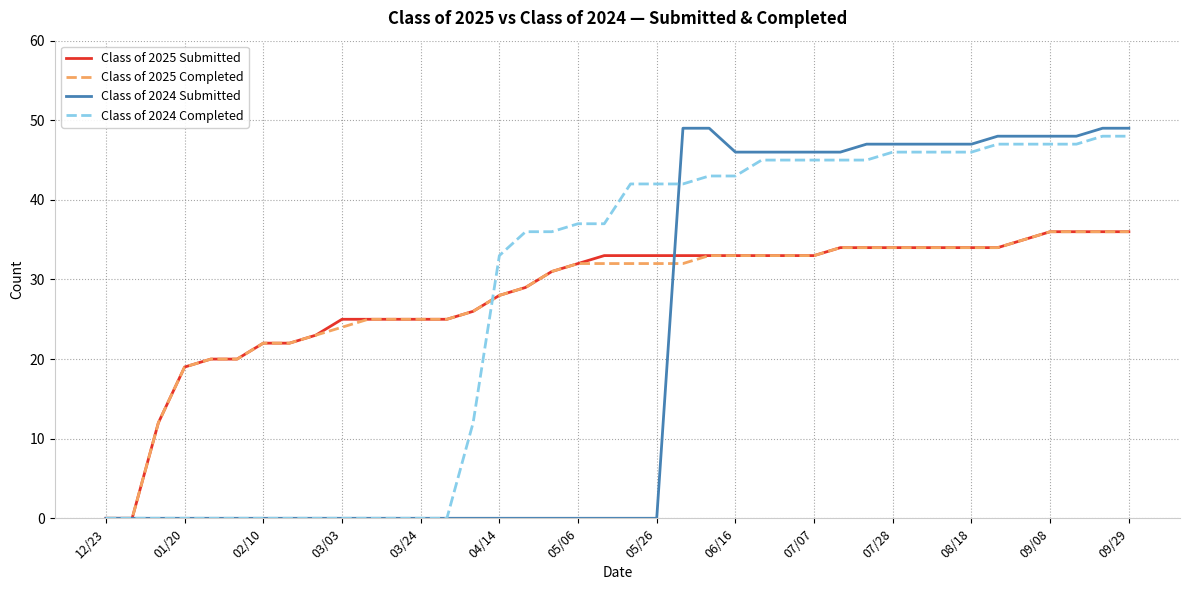

Which series has the widest spread of values?

Class of 2024 Submitted